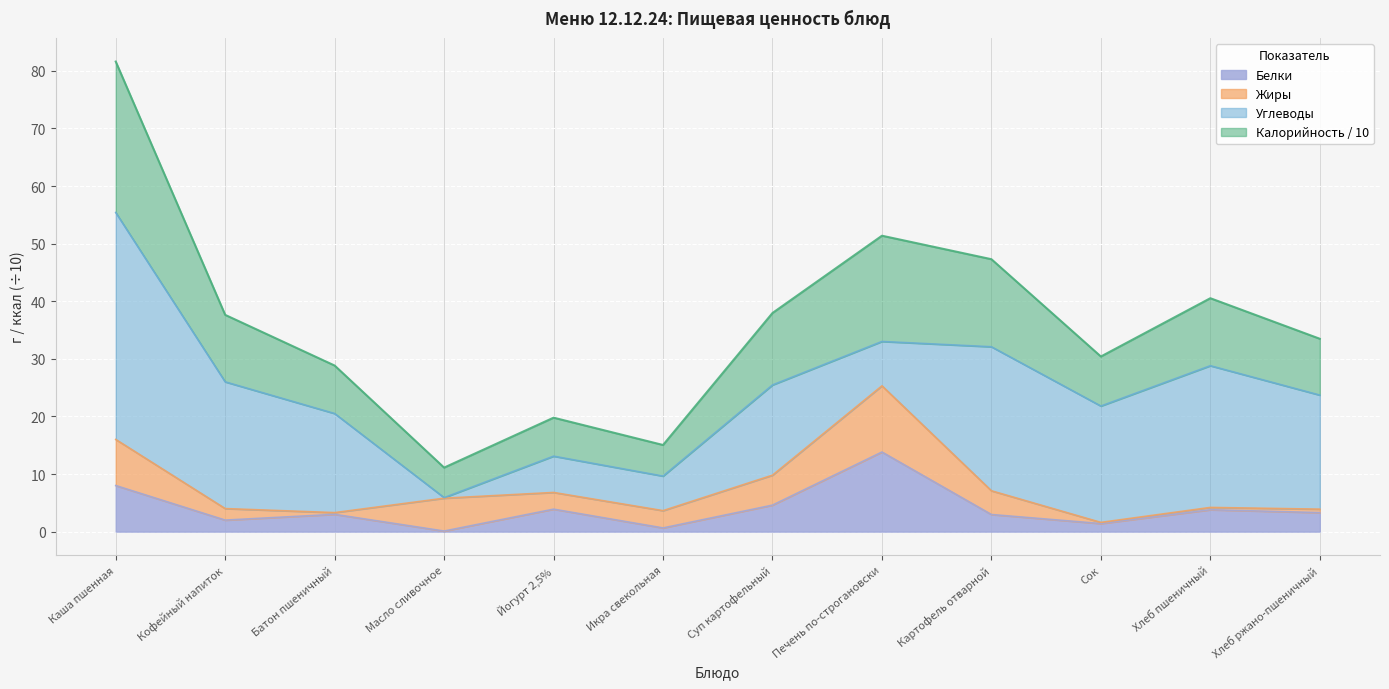

What is the label of the 8th point from the right?

Йогурт 2,5%